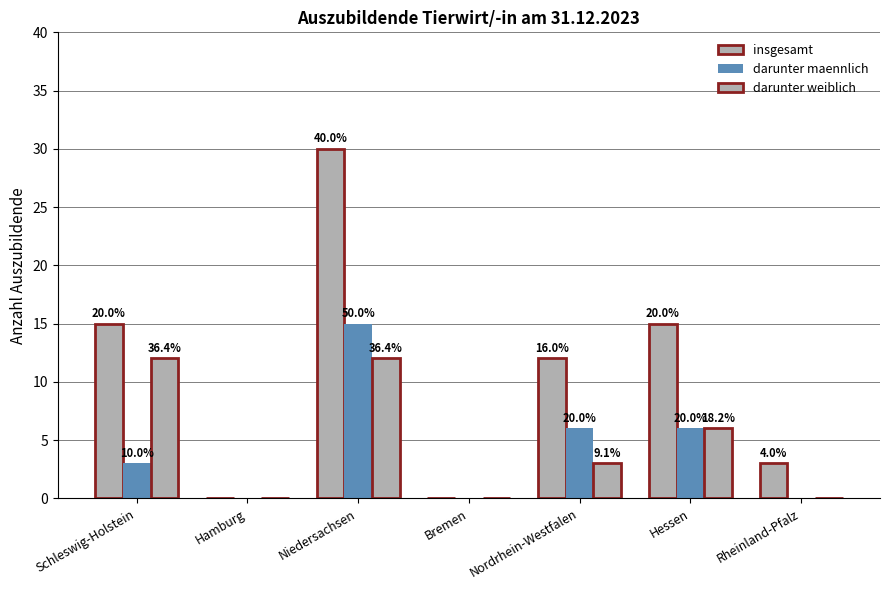

At Bremen, list the series in order from smallest to largest.

insgesamt, darunter maennlich, darunter weiblich